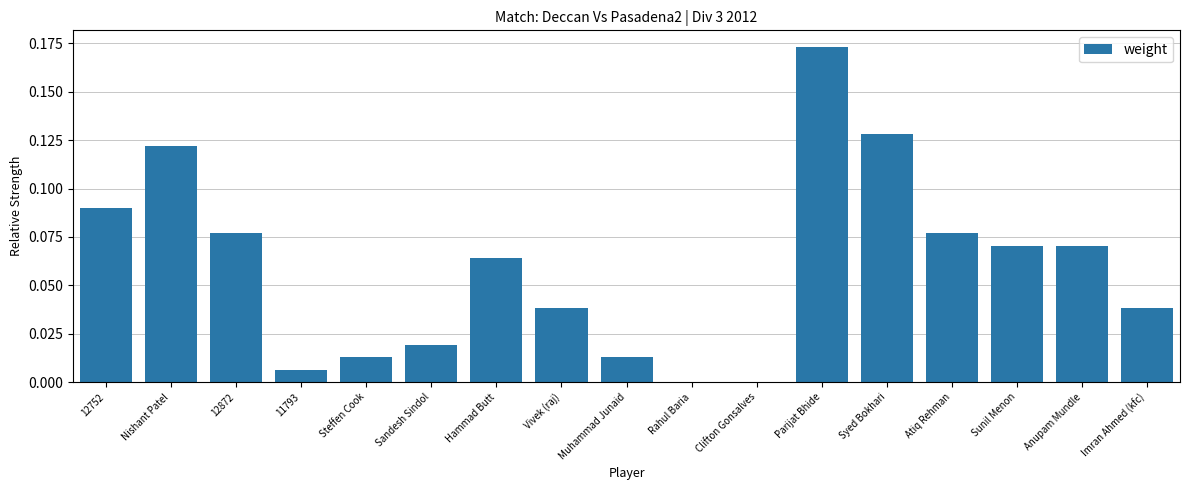

What is the sum of all values?

1.0